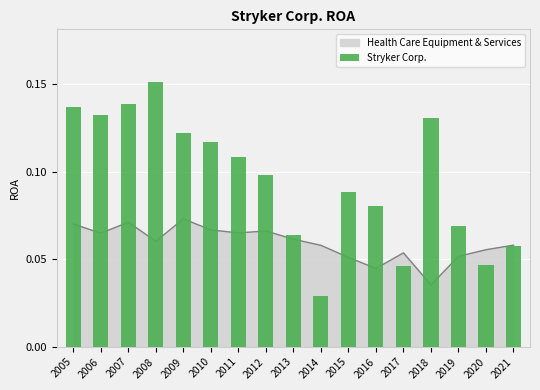

Rank the categories by value from highest to lowest.

2008, 2007, 2005, 2006, 2018, 2009, 2010, 2011, 2012, 2015, 2016, 2019, 2013, 2021, 2020, 2017, 2014